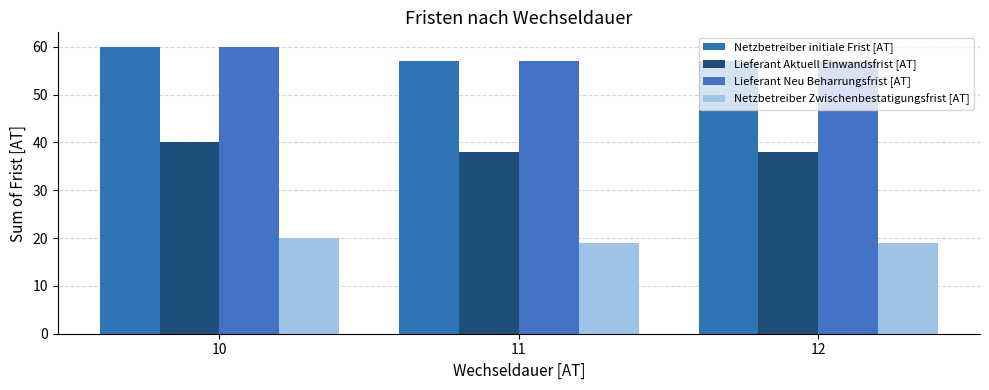

What is the value of the Lieferant Aktuell Einwandsfrist [AT] bar at the 3rd from the left?

38